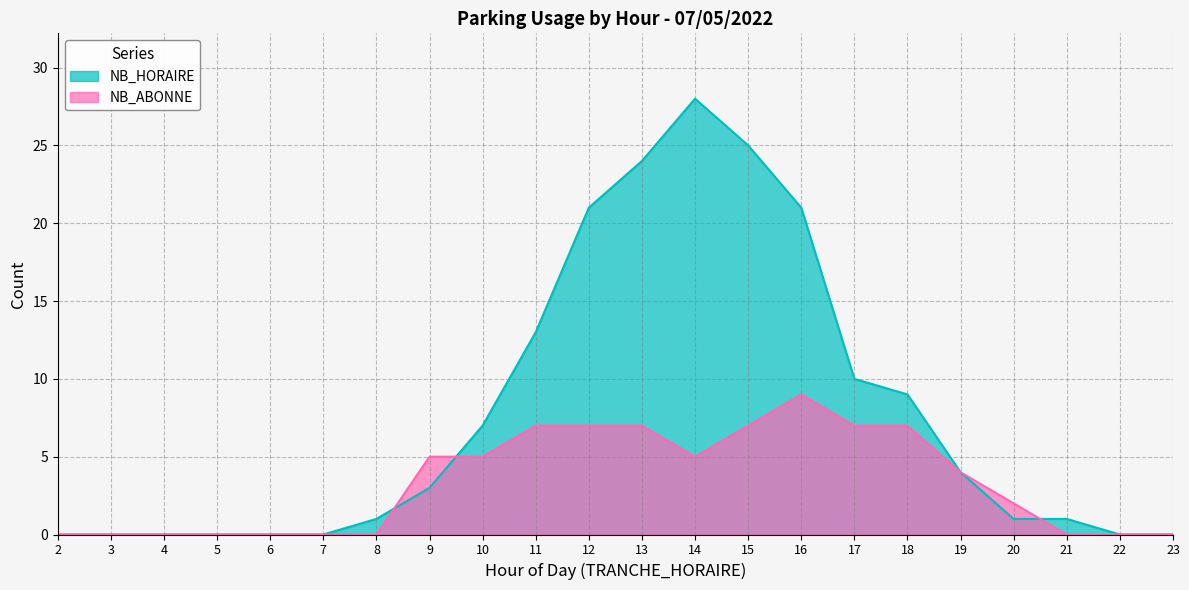

What are all the series names shown in the legend?

NB_HORAIRE, NB_ABONNE